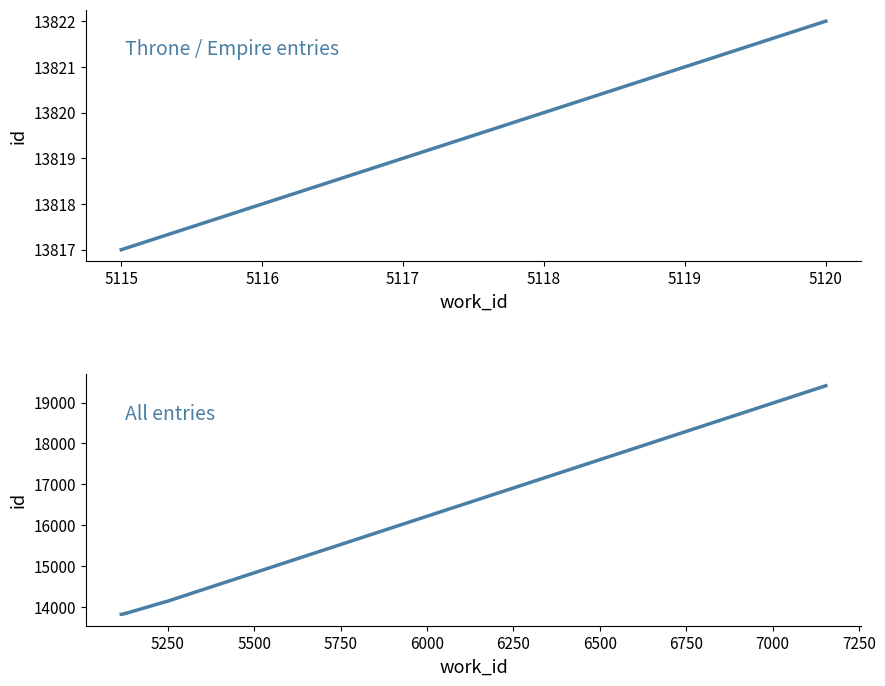

Reading left to right, list all the values displayed in this chart.

5115=13817	5116=13818	5117=13819	5118=13820	5119=13821	5120=13822	5129=13842	5247=14134	5248=14135	7154=19414